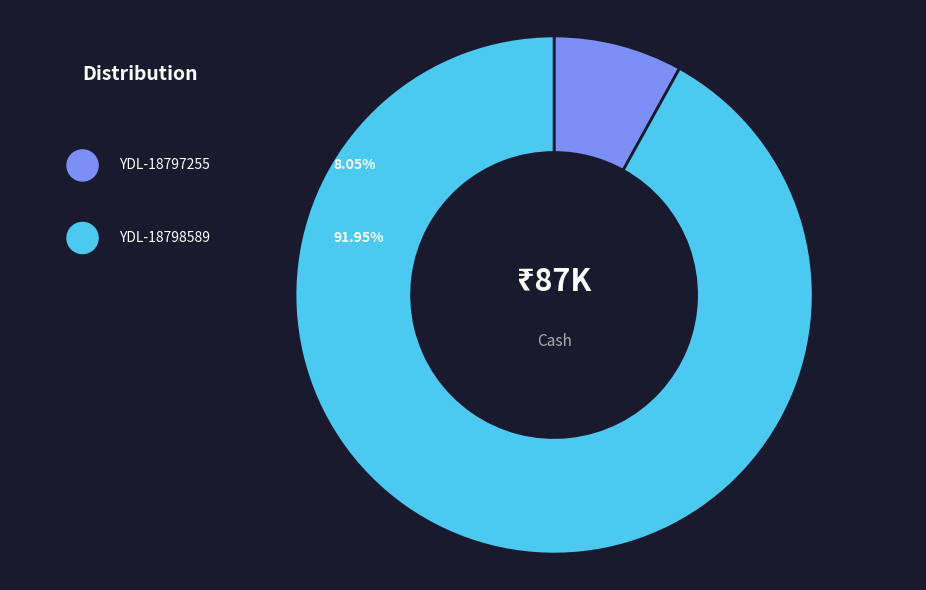

Does YDL-18797255 represent more than half of the total?

No